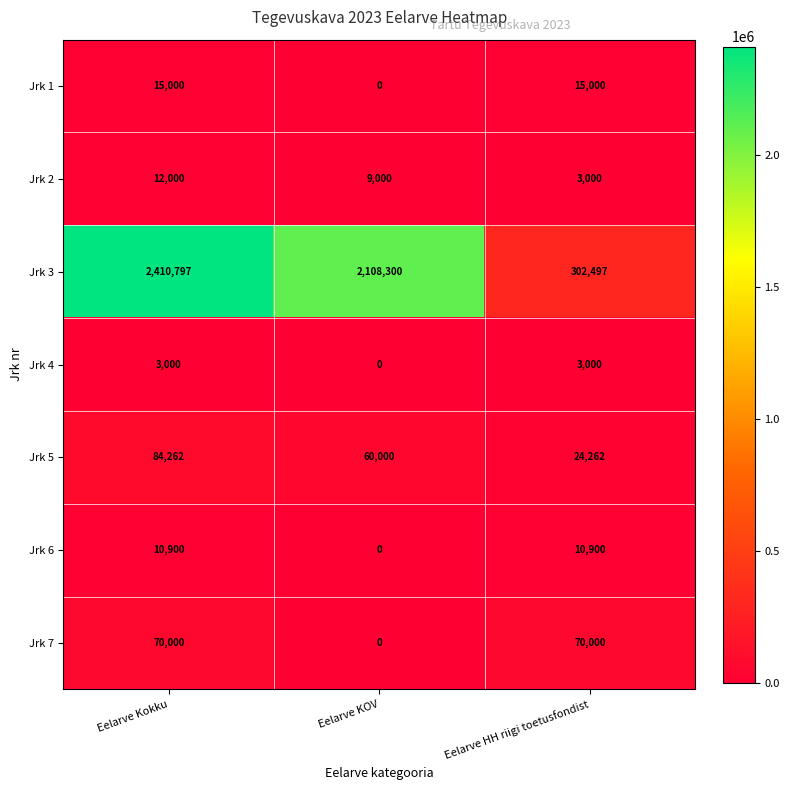

At which category does the chart reach its peak across all series?

Eelarve Kokku